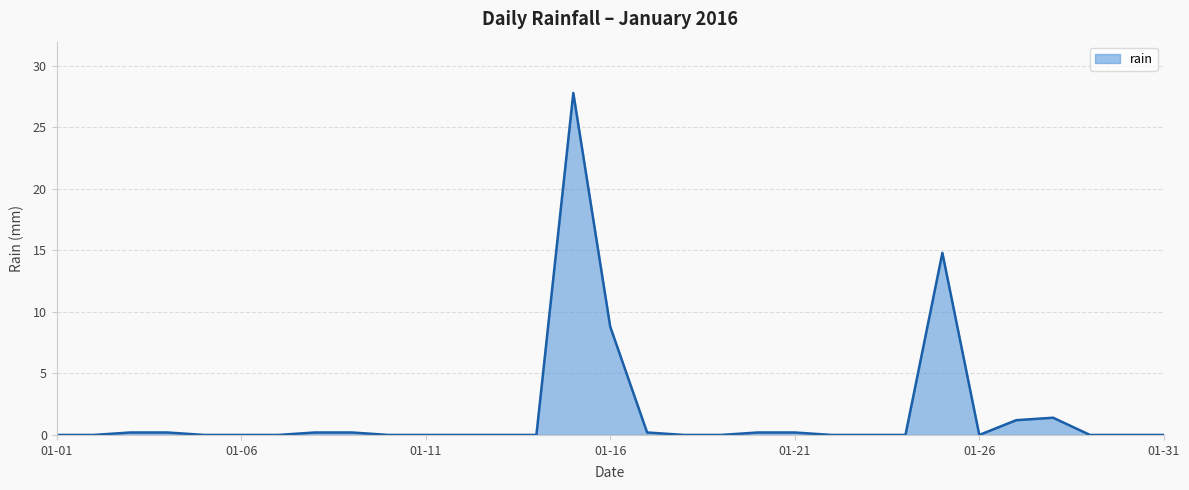

What is the difference between the maximum and minimum values?

27.8